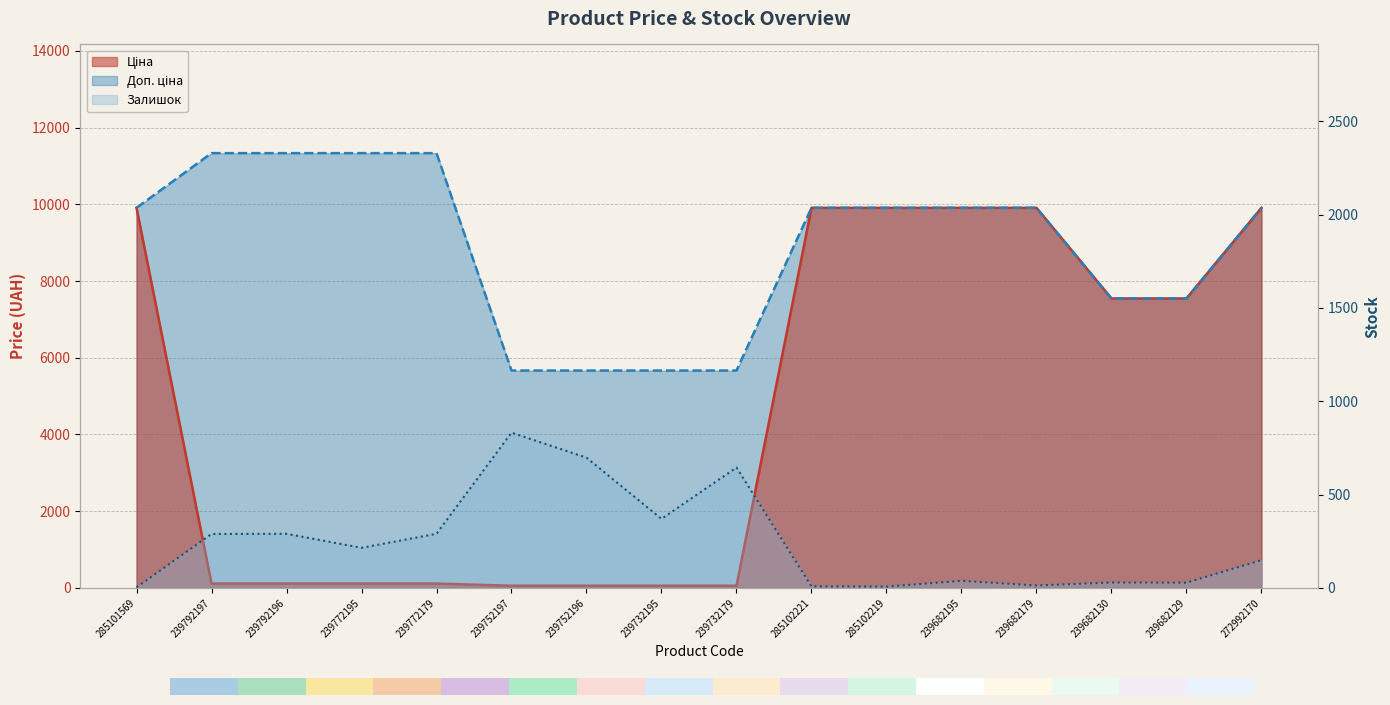

What is the label of the 13th bar from the right?

239772195